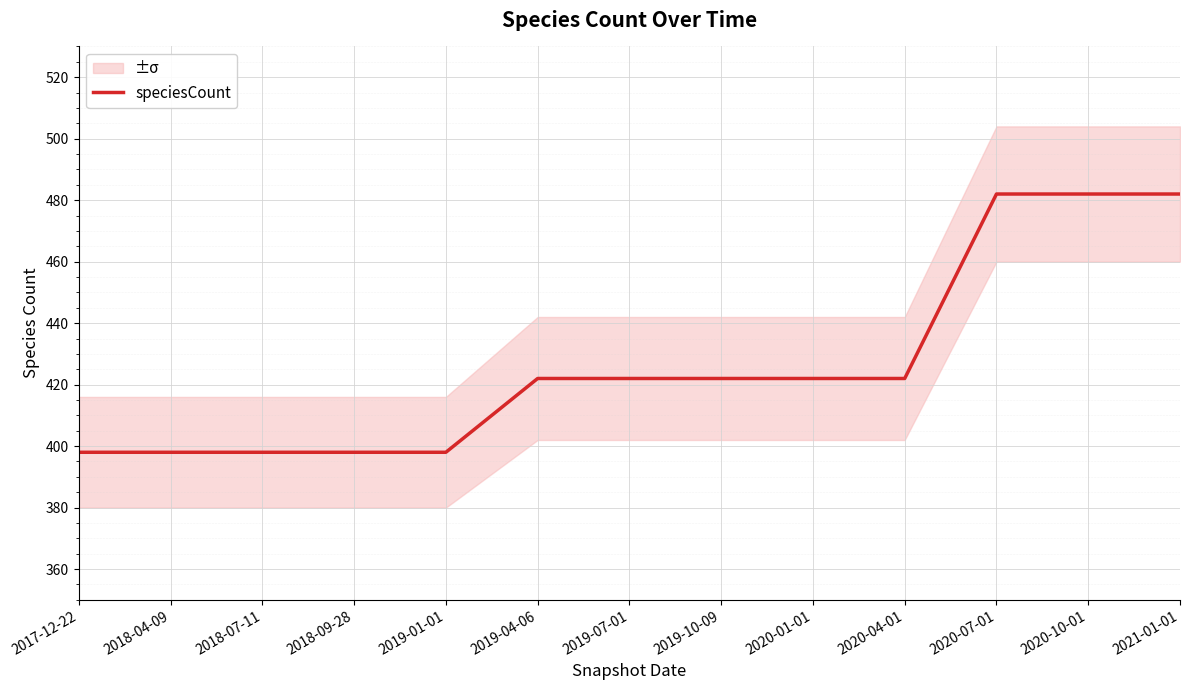

The value at 2019-07-01 is 422. True or false?

True